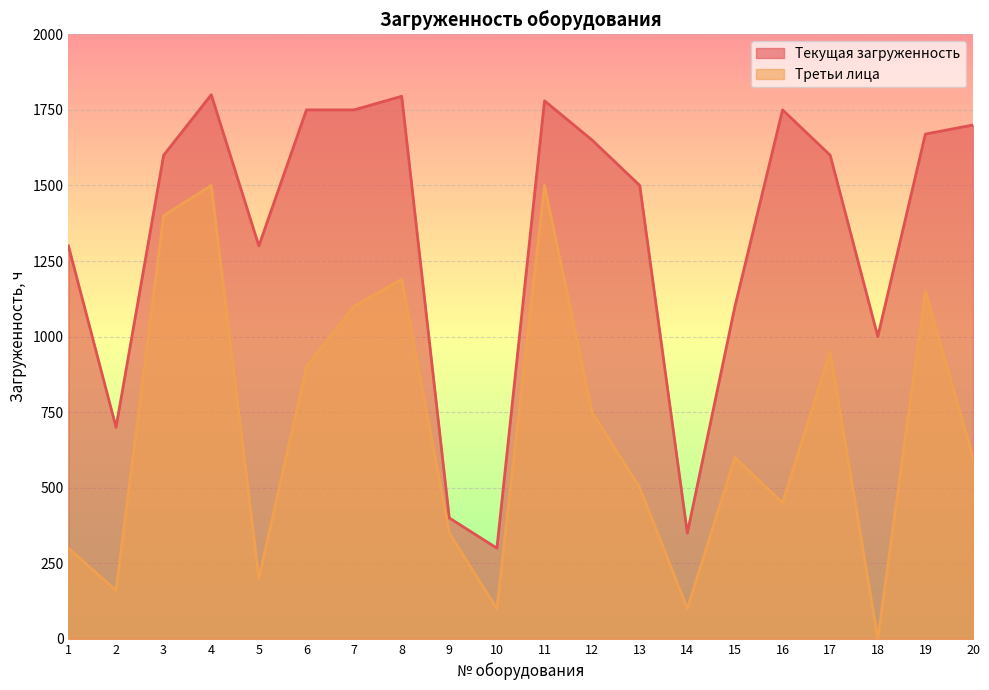

What is the difference between the Третьи лица values at 14 and 8?

1090